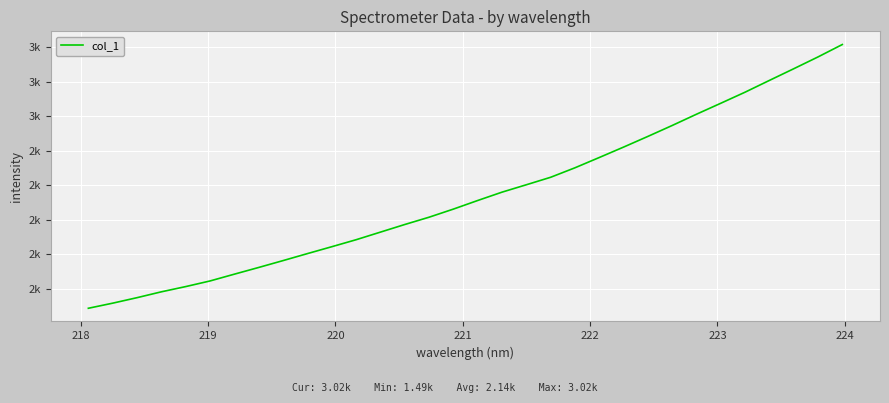

Does the chart have visible grid lines?

Yes